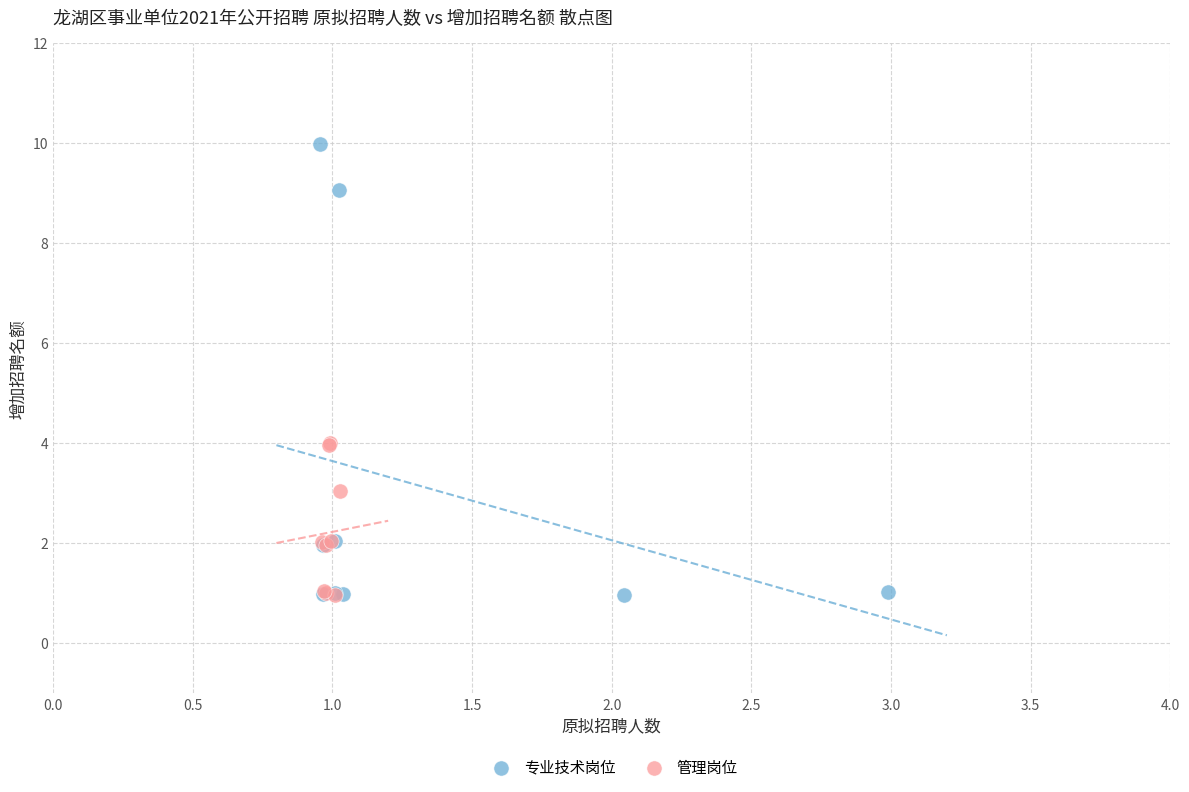

Which series contains the highest Y value?

专业技术岗位